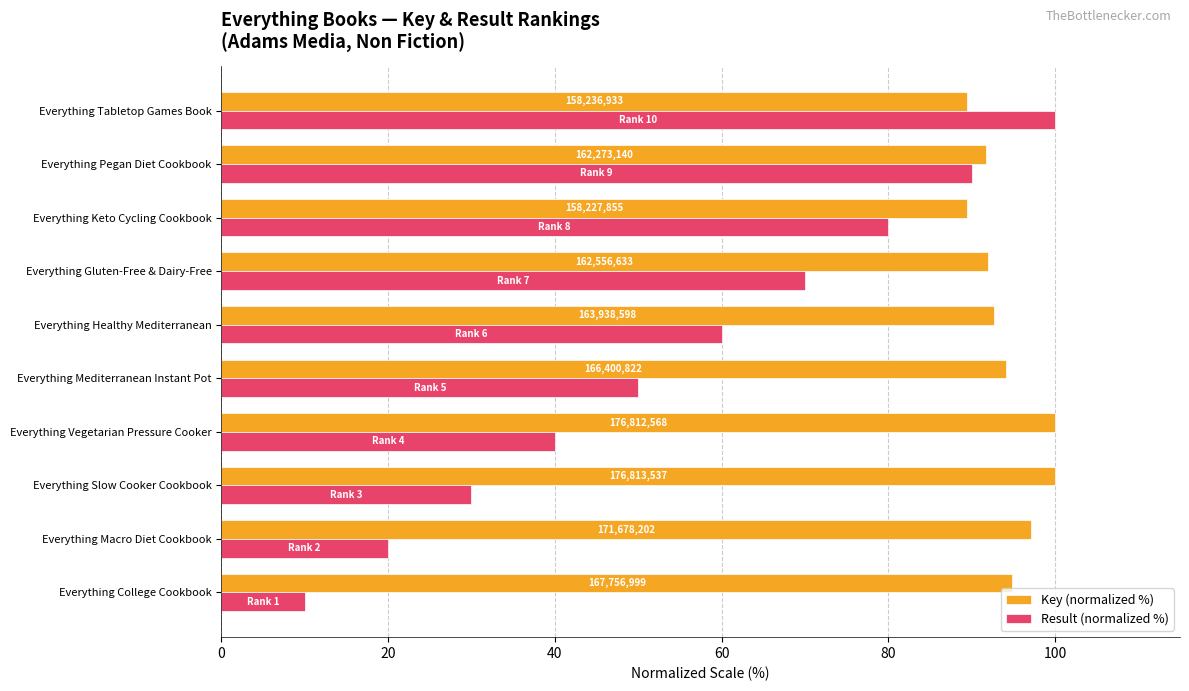

What are all the series names shown in the legend?

Key (normalized %), Result (normalized %)